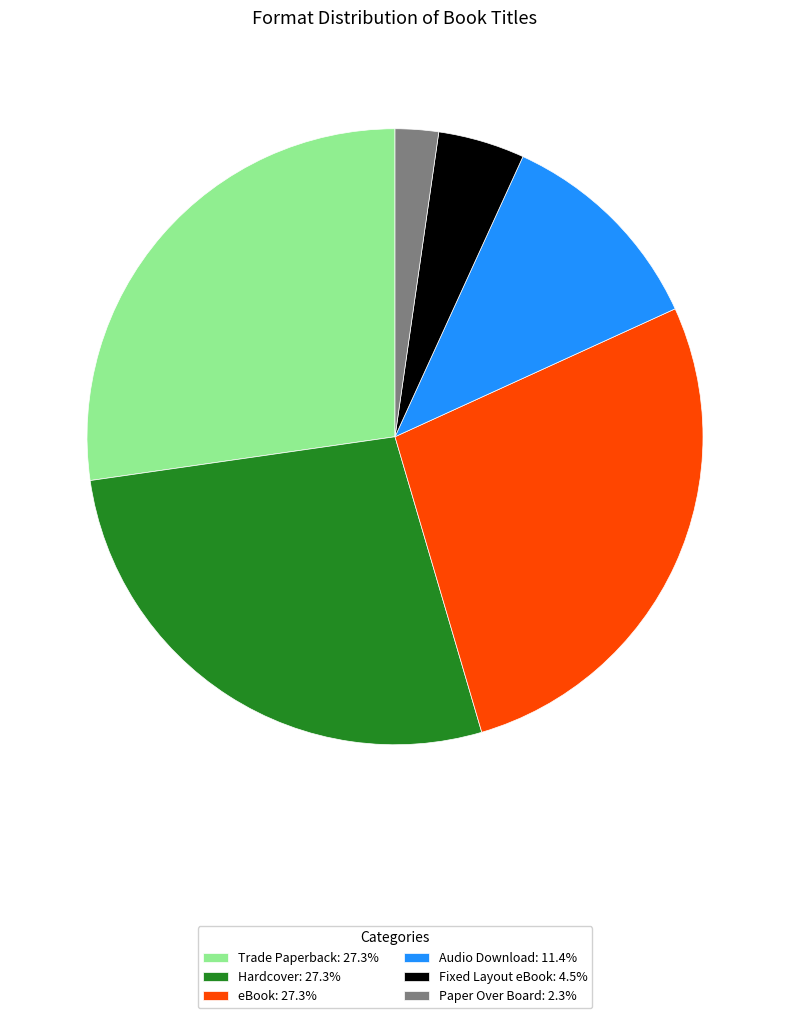

Approximately how many times larger is the value at Audio Download: 11.4% compared to Trade Paperback: 27.3%?

0.4